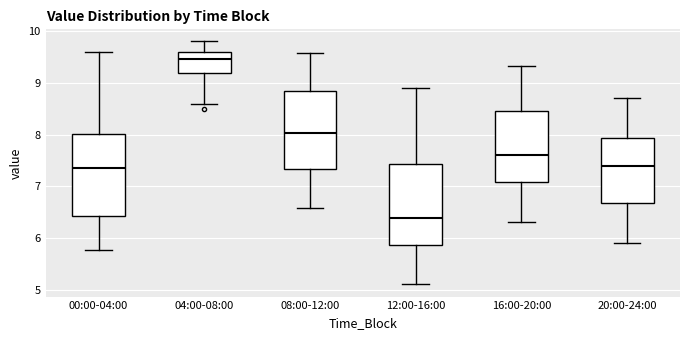

Where does the median line of the box for 12:00-16:00 sit on the y-axis? The values are not printed on the chart, so give them approximately, as read against the axis.

6.4